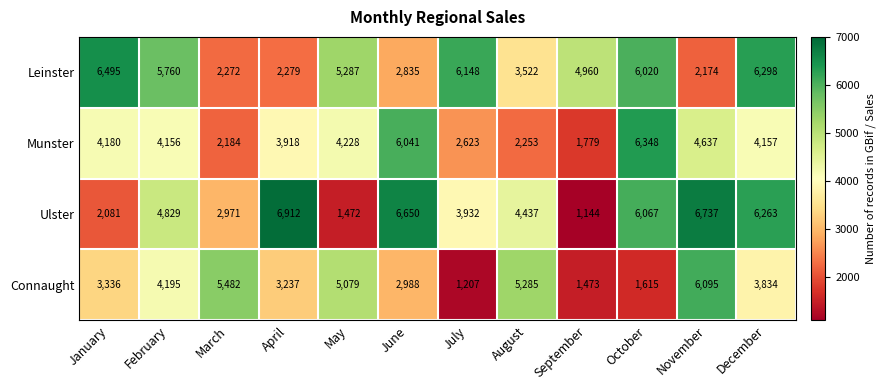

Which series has the largest range (max minus min)?

Ulster